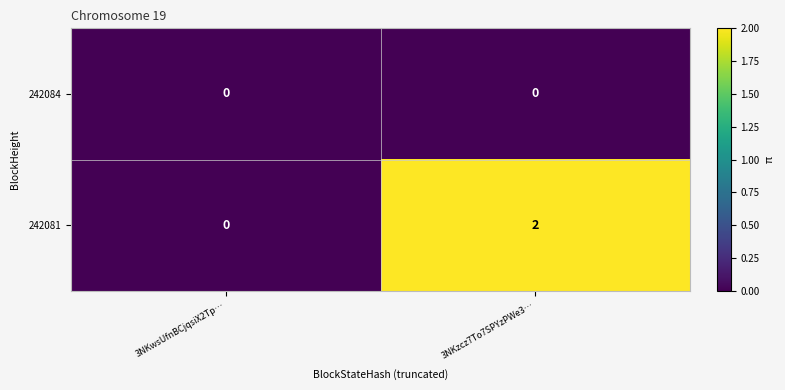

List the series in order of their peak value, lowest first.

242084, 242081